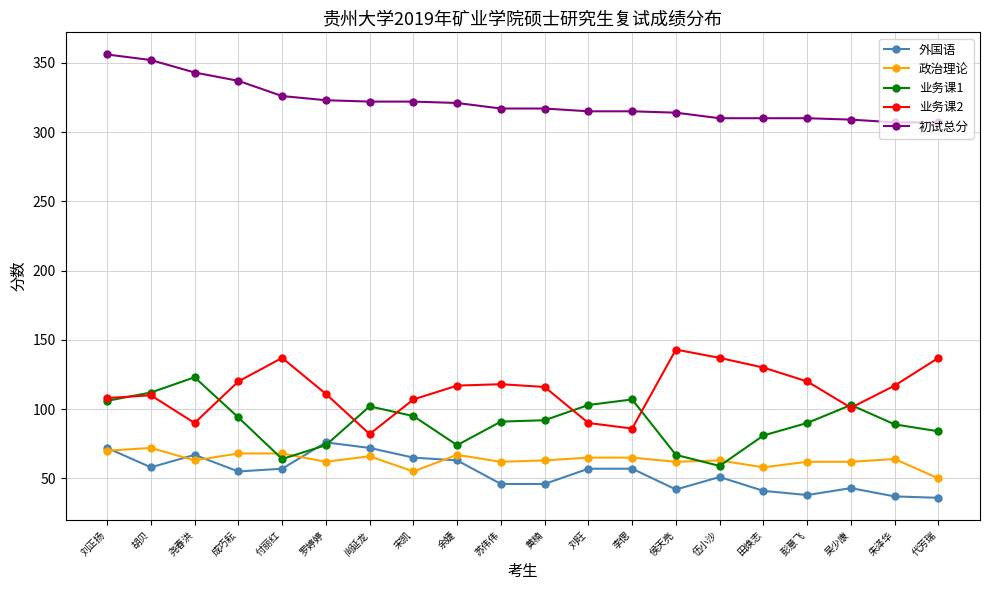

True or false: 初试总分 has a value of 356 at 刘正扬.

True